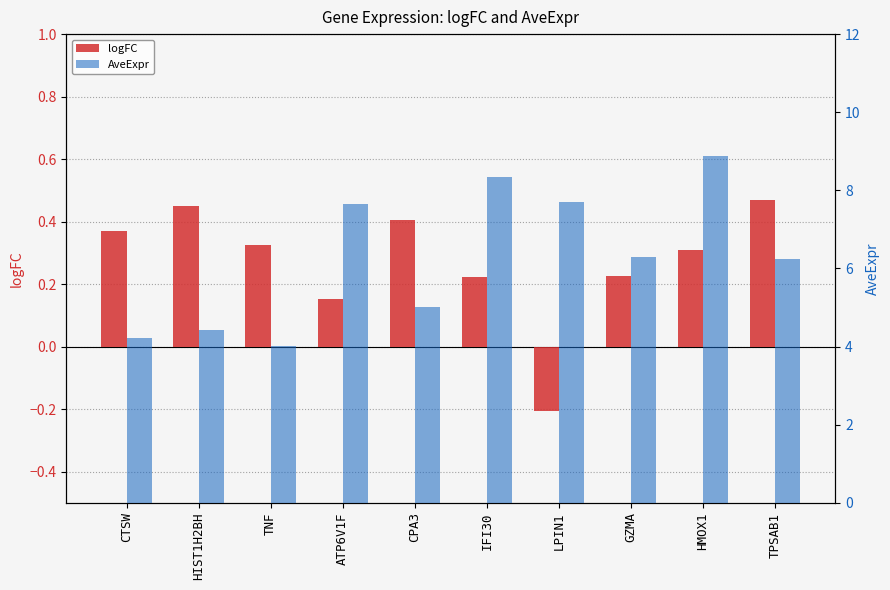

Where is AveExpr nearest to the value 6?

TPSAB1